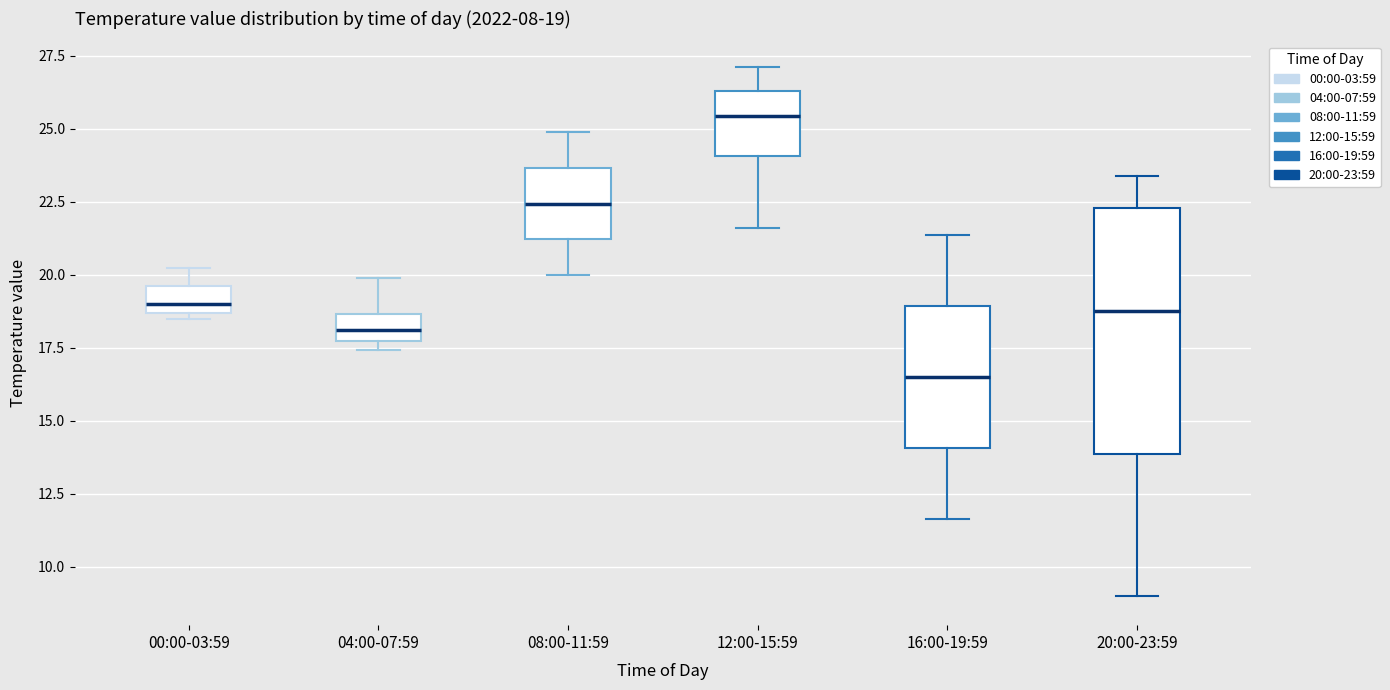

Comparing the boxes themselves (not the whiskers), which one is the tallest?

20:00-23:59